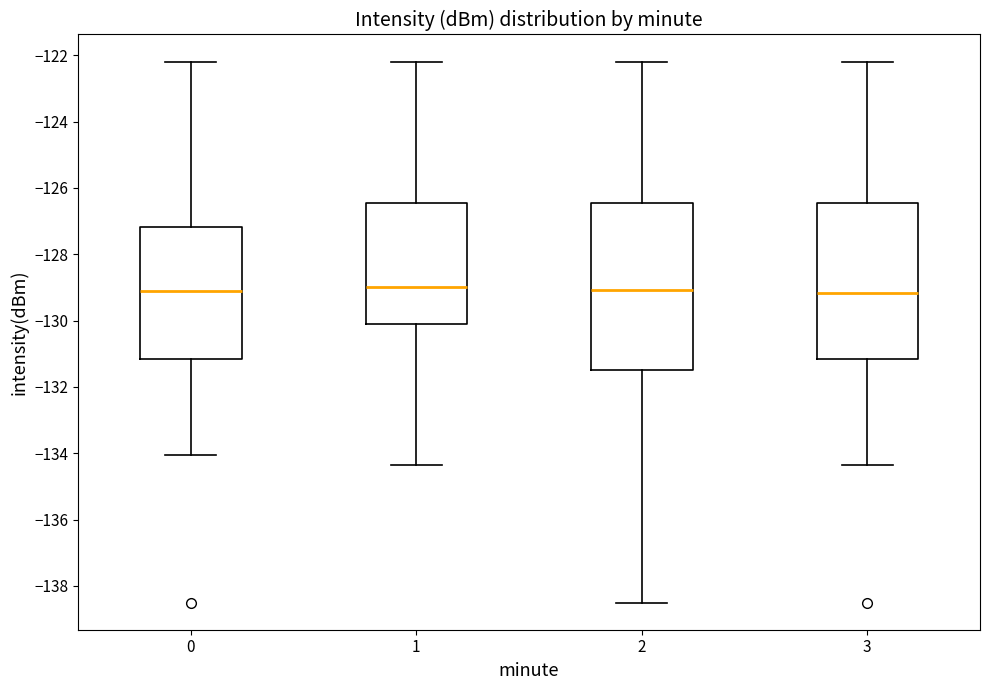

Reading left to right, read every box against the y-axis: the position of its median line, the range the box covers, and the ends of its whiskers. The values are not printed on the chart, so give them approximately, as read against the axis.

0: median -129.0, box -131.2 to -127.2, whiskers -134.0 to -122.2
1: median -129.0, box -130.0 to -126.4, whiskers -134.4 to -122.2
2: median -129.0, box -131.4 to -126.4, whiskers -138.6 to -122.2
3: median -129.2, box -131.2 to -126.4, whiskers -134.4 to -122.2